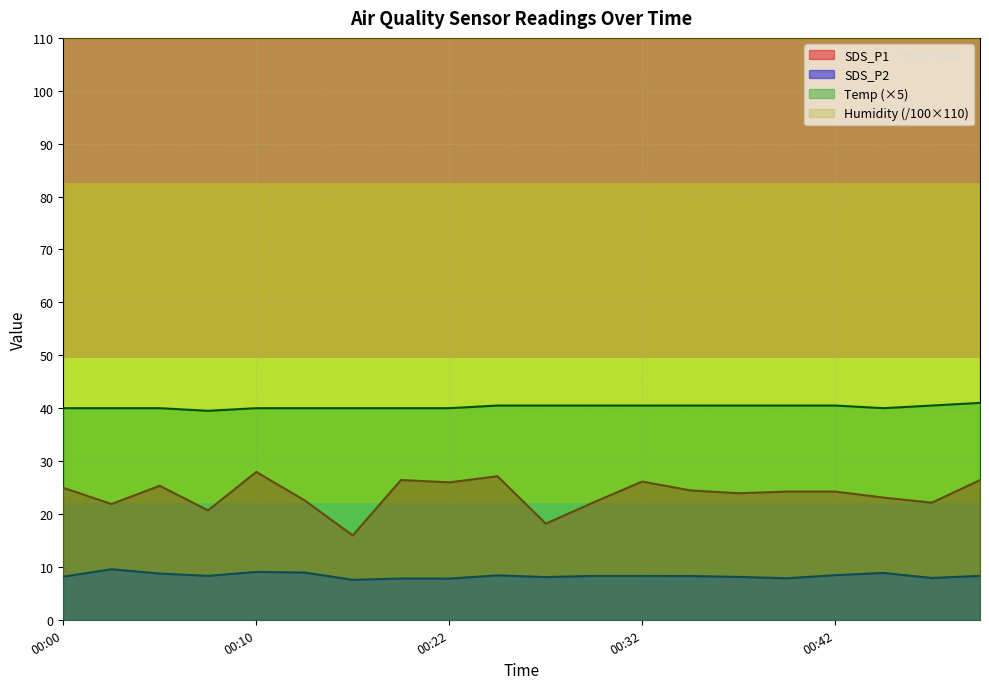

True or false: SDS_P1 and SDS_P2 intersect in this chart.

False